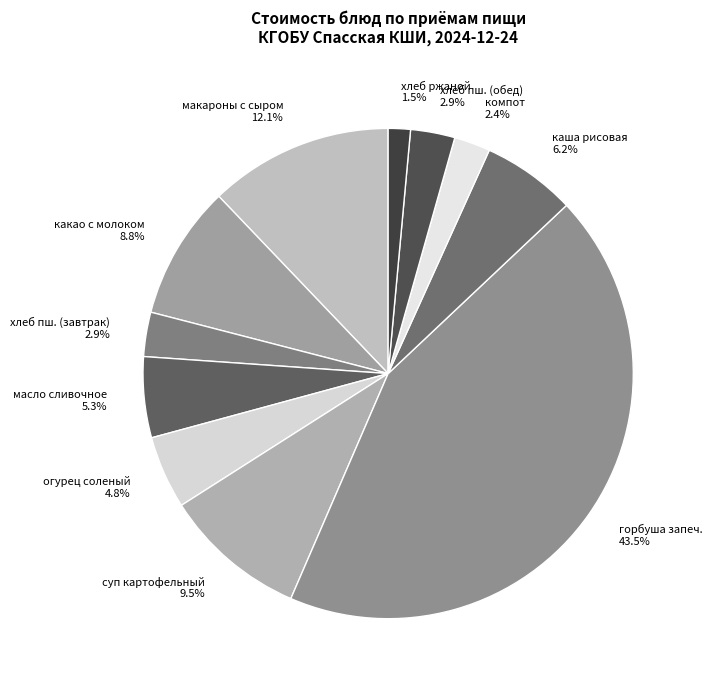

What is the total percentage of хлеб ржаной and какао с молоком?

10.3%